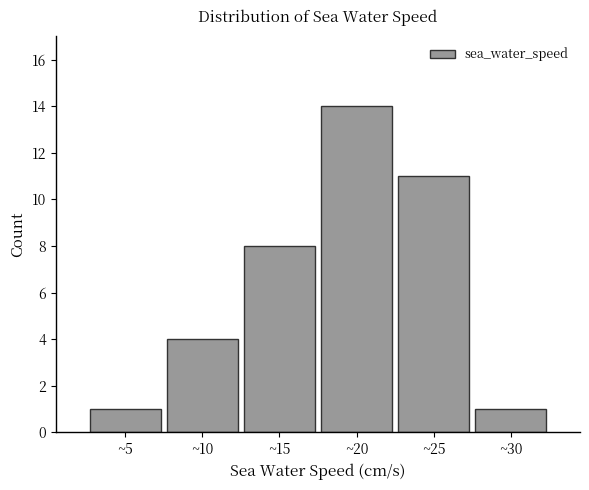

Reading left to right, extract all data points from this chart.

1	4	8	14	11	1